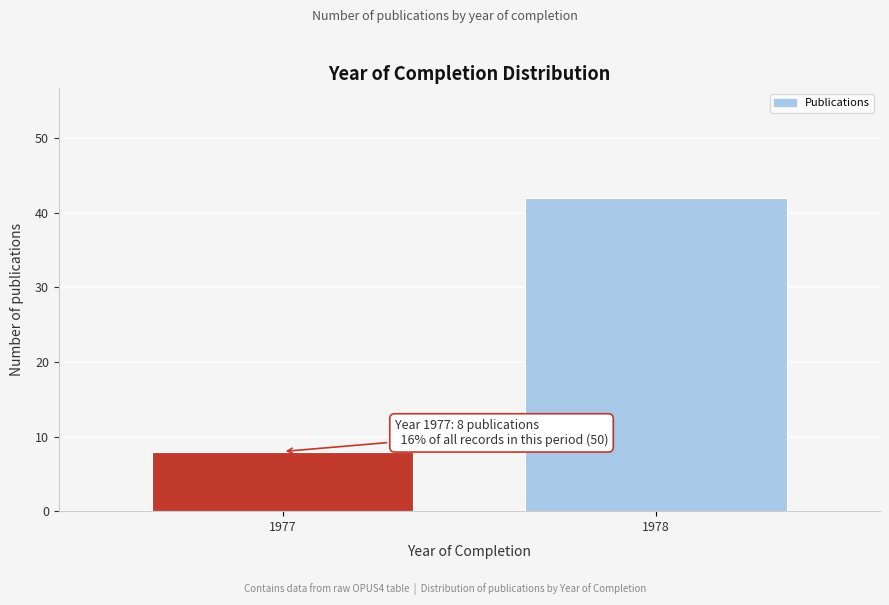

Reading left to right, transcribe all the data shown in this chart.

1977=8	1978=42